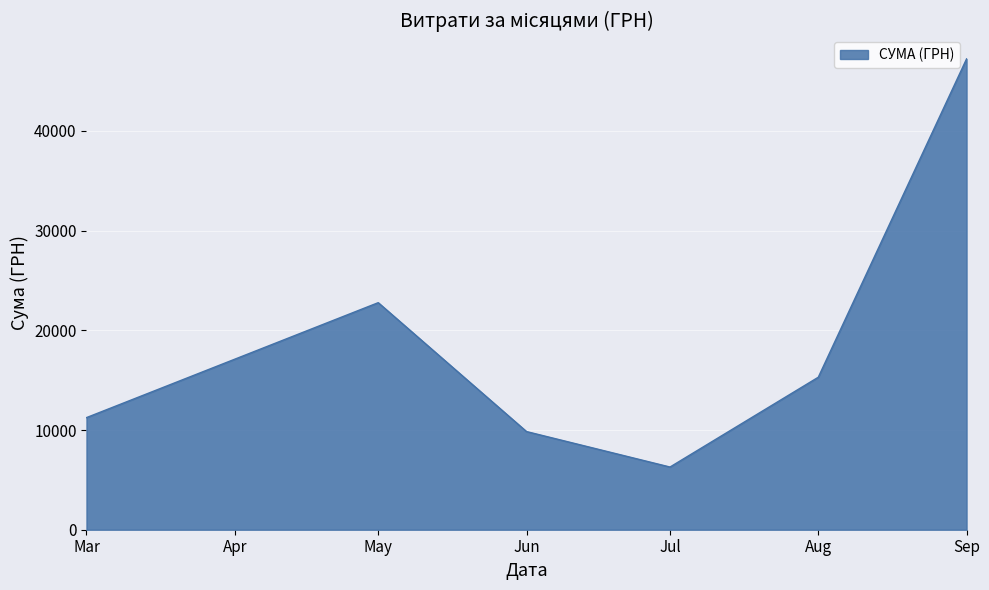

Which category has the lowest value across all series?

Jul